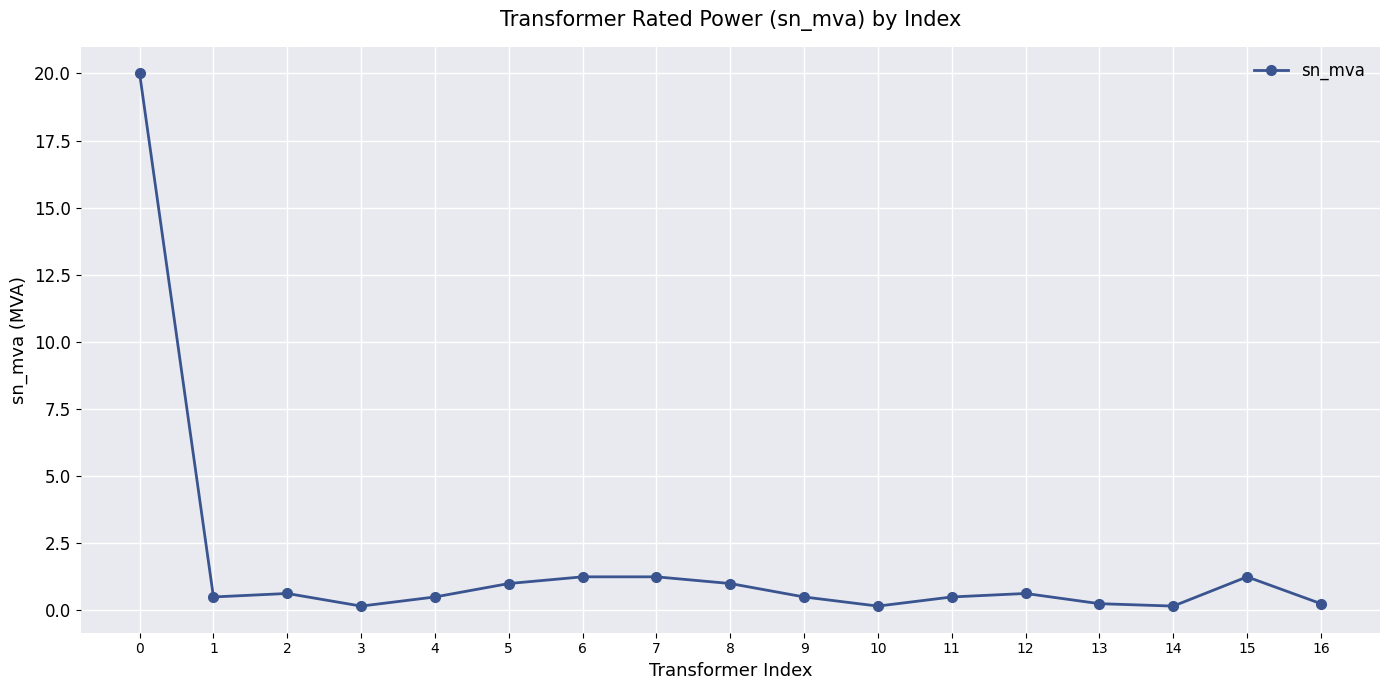

Read the value at 12.

0.6